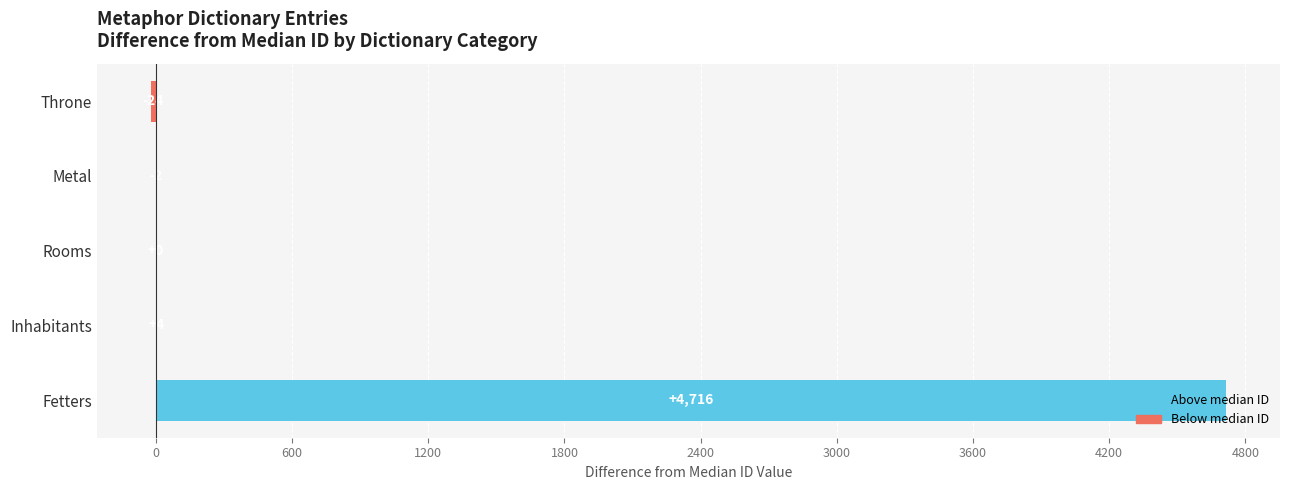

What is the maximum value shown in the chart?

4716